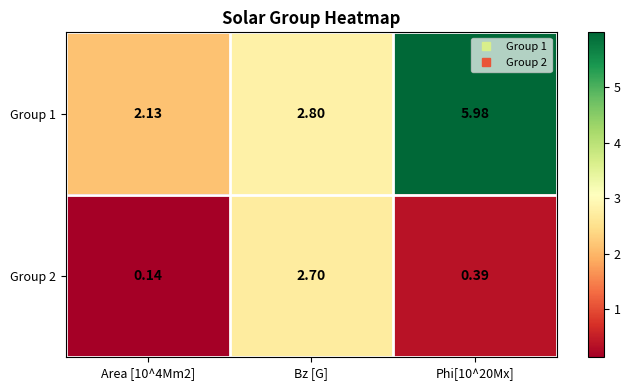

Which label corresponds to the smallest value in the chart?

Area [10^4Mm2]